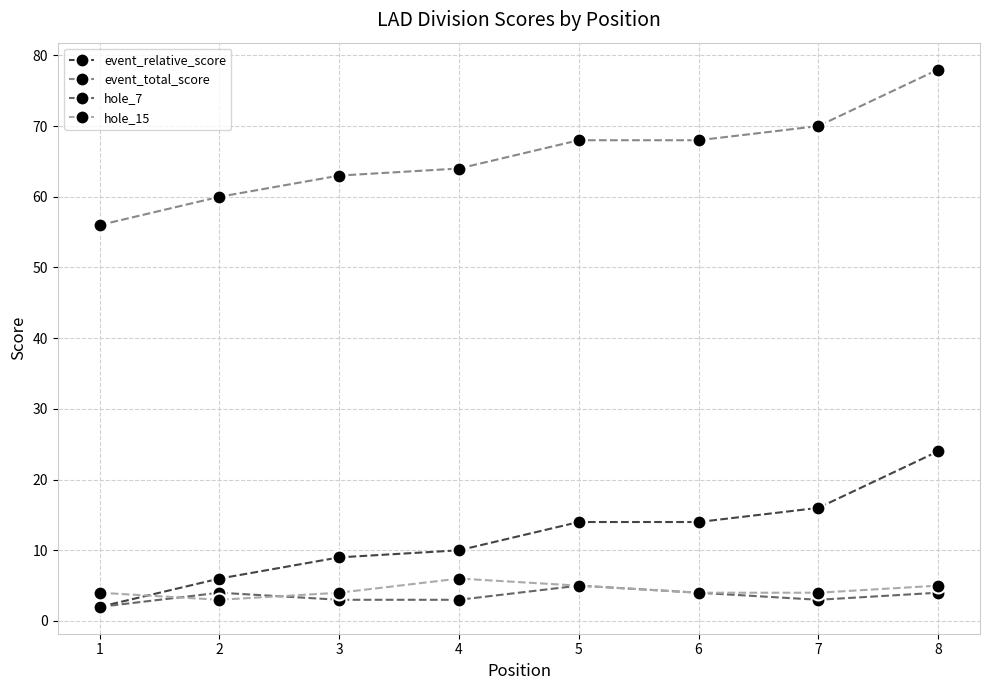

Is it true that event_total_score equals 98 at 3?

False